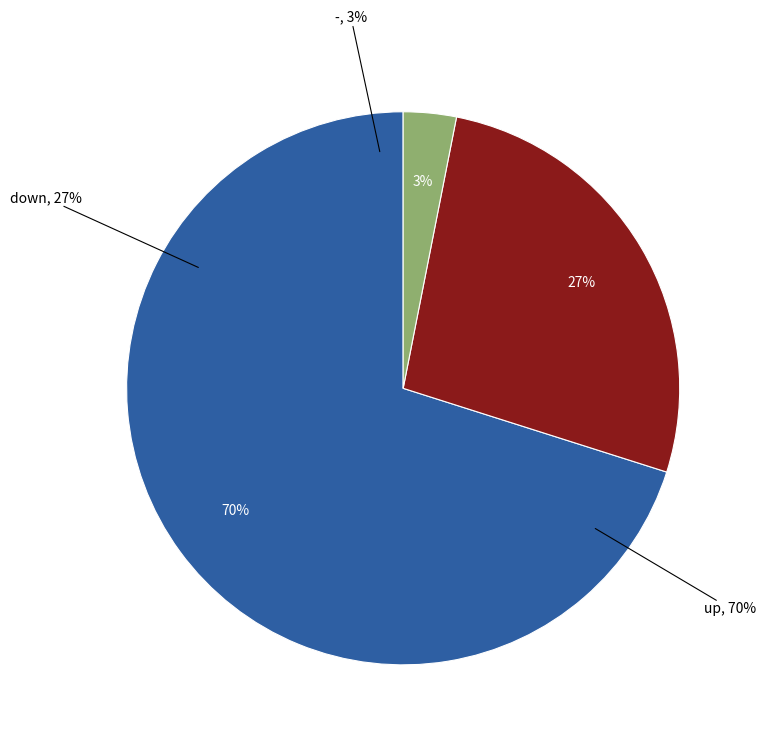

What is the majority slice?

up